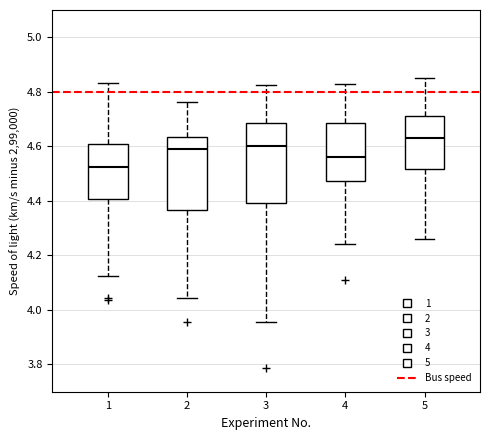

Where does the upper whisker of the box at x = 1 end on the y-axis? The values are not printed on the chart, so give them approximately, as read against the axis.

4.84